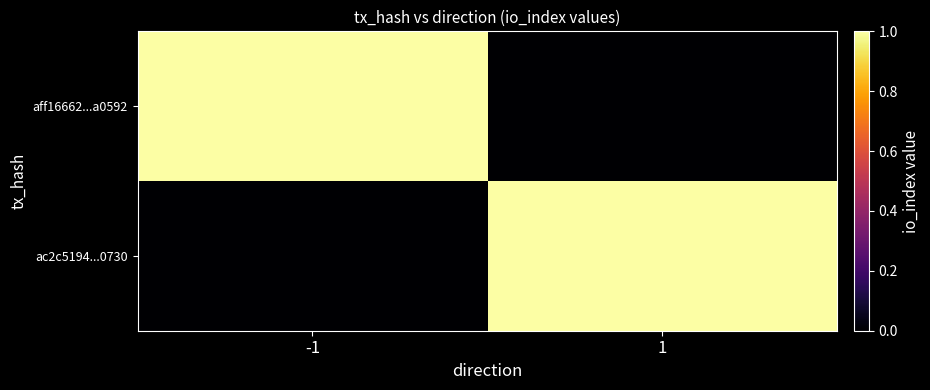

Rank the series by their maximum value, from highest to lowest.

aff16662...a0592, ac2c5194...0730